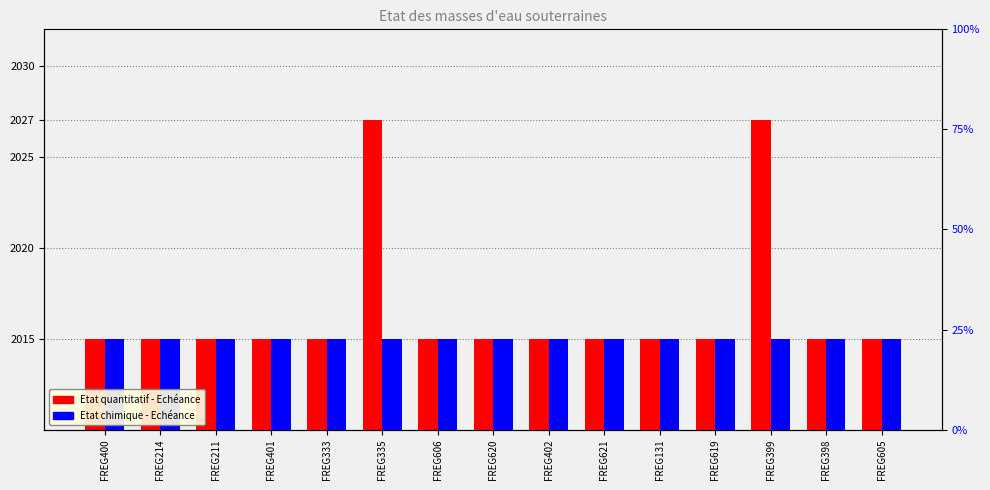

Reading left to right, list all the values displayed in this chart.

Etat quantitatif - Echéance: 2015	2015	2015	2015	2015	2027	2015	2015	2015	2015	2015	2015	2027	2015	2015
Etat chimique - Echéance: 2015	2015	2015	2015	2015	2015	2015	2015	2015	2015	2015	2015	2015	2015	2015